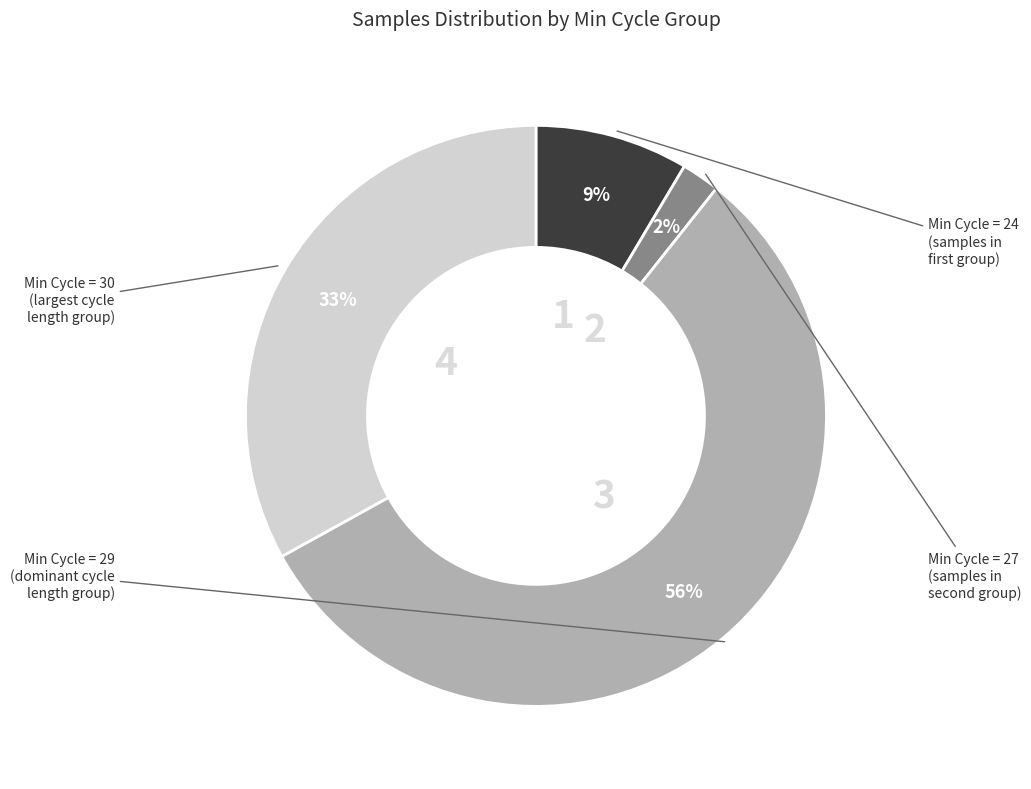

Is there a majority slice in this chart?

Yes